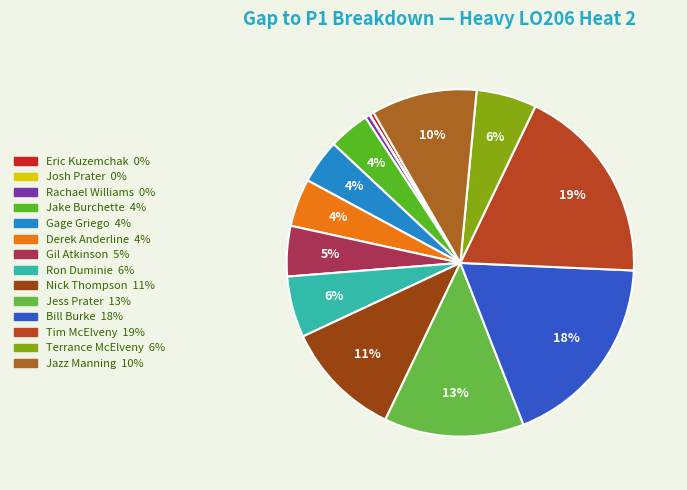

Is it true that Jess Prater is 6% of the pie?

False